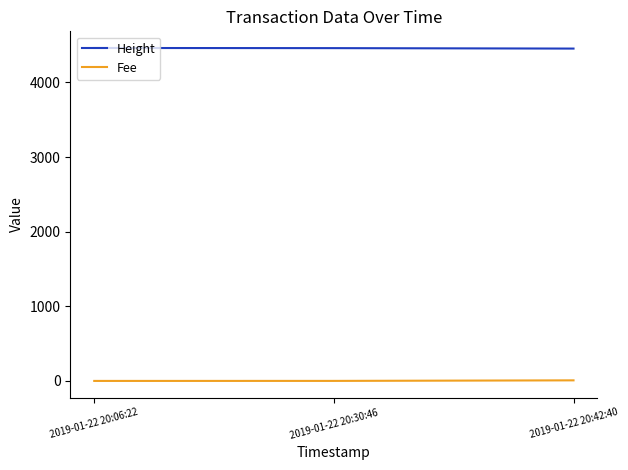

What position from the right is 2019-01-22 20:06:22?

3